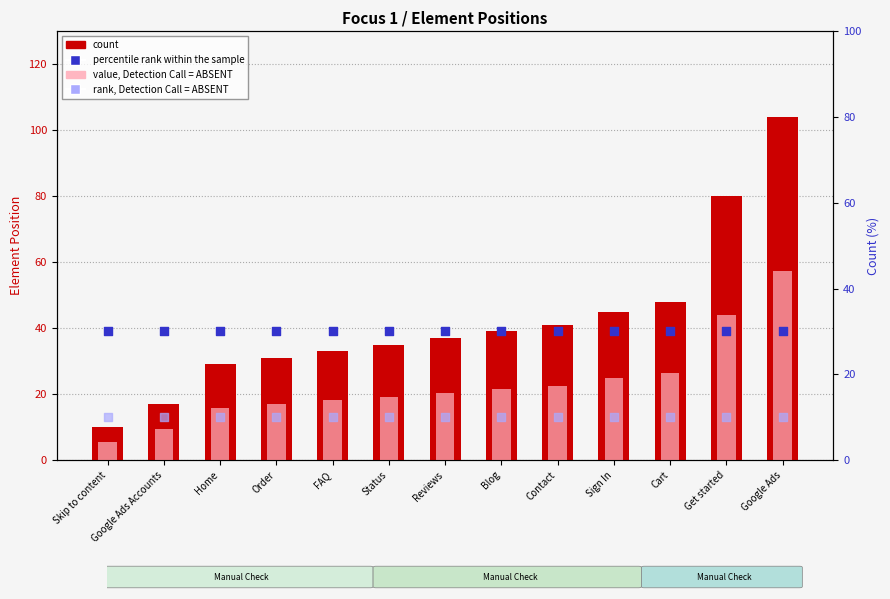

Which series contains the highest Y value?

count